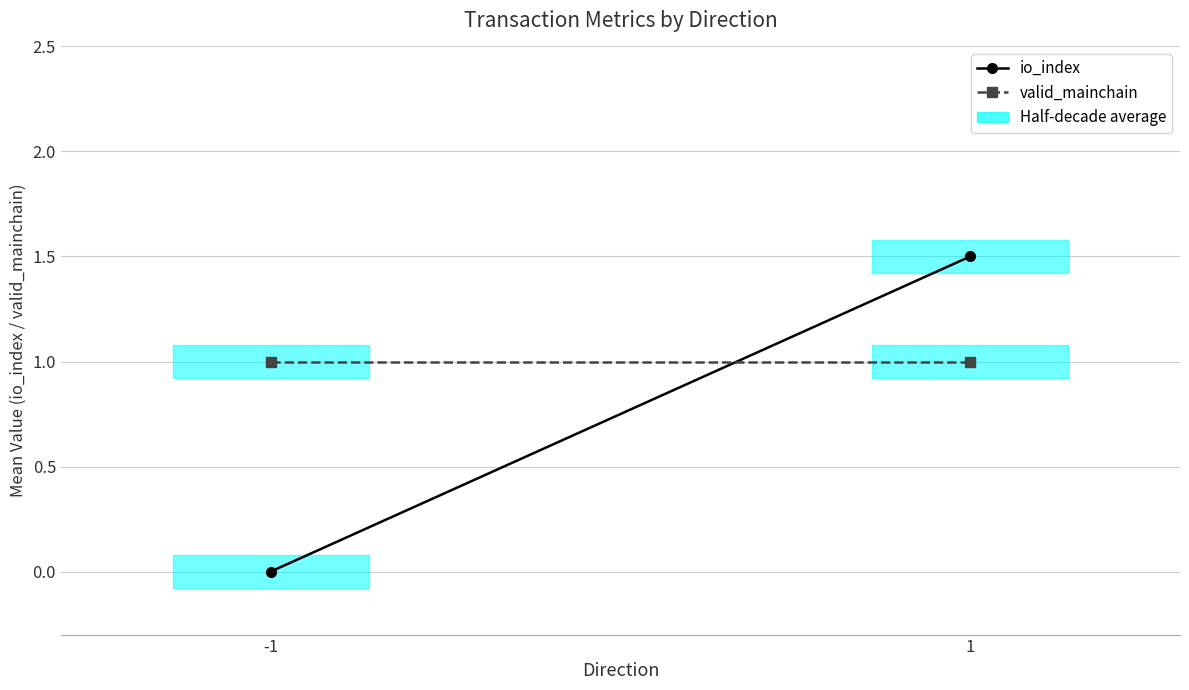

The valid_mainchain series shows 1.8 at 1. True or false?

False